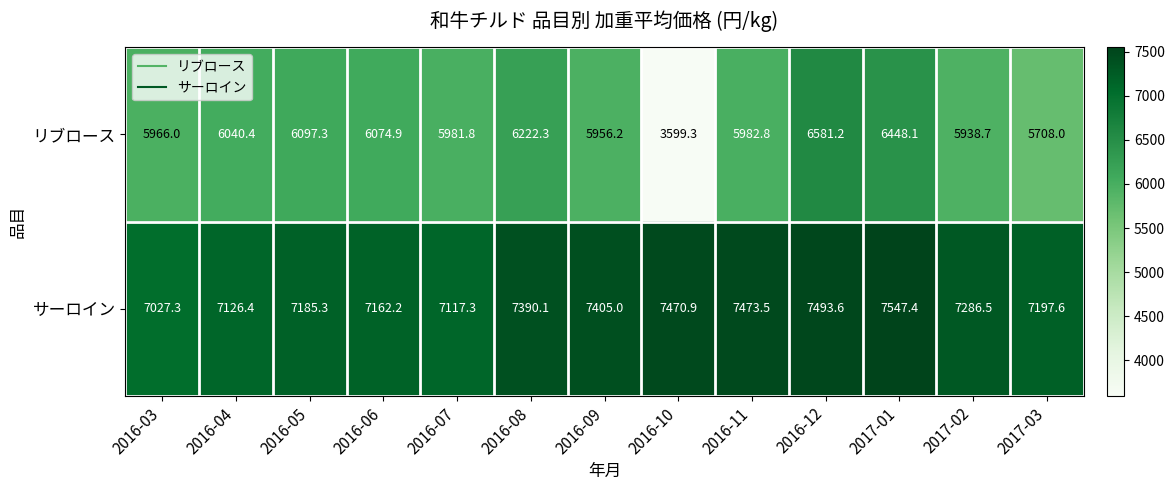

Between 2016-08 and 2016-09, which series saw the biggest shift?

リブロース